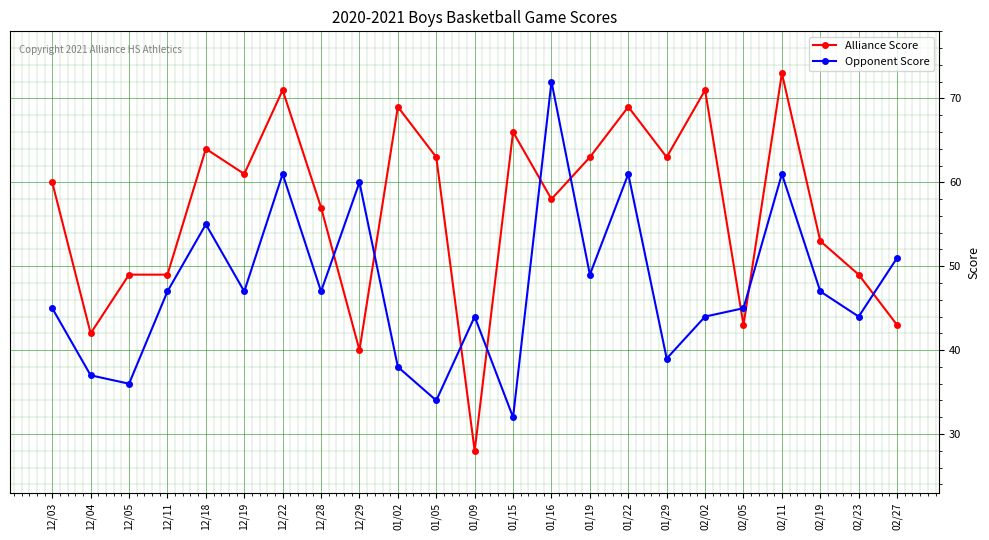

Does the chart display data point markers on the line(s)?

Yes